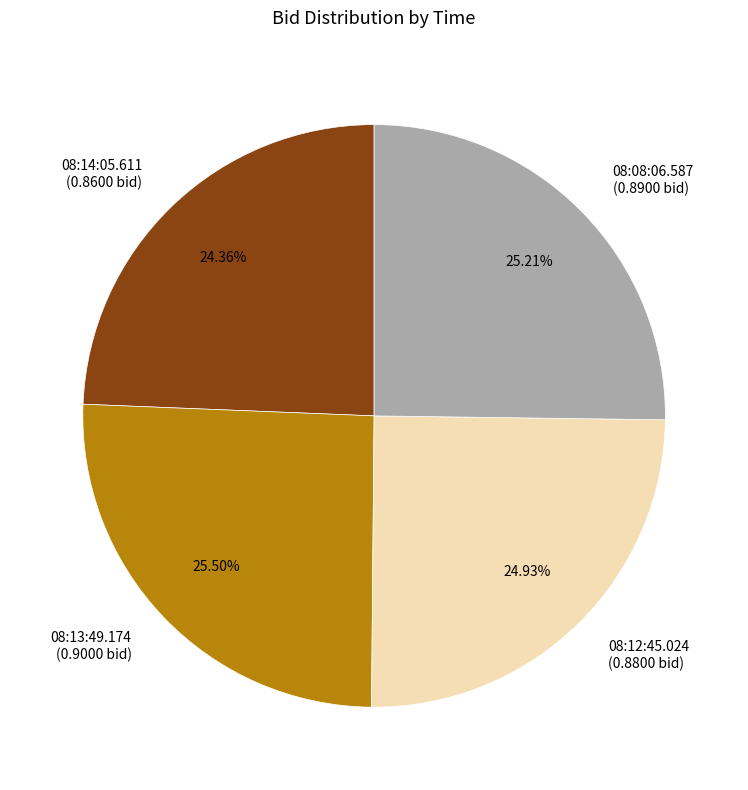

Does any single category account for the majority?

No